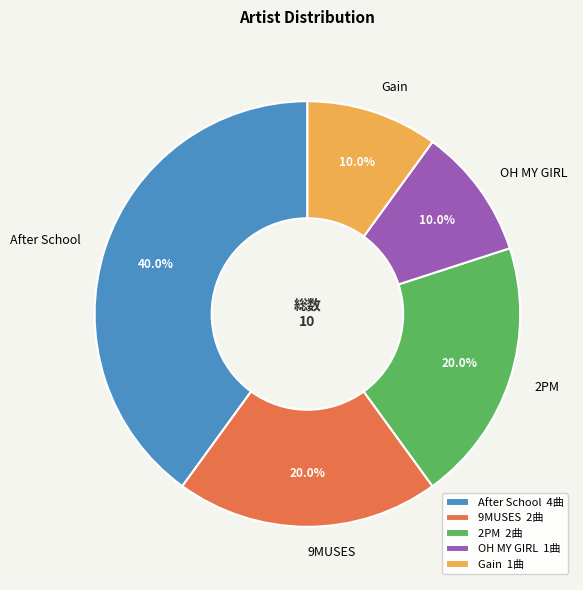

Combined, what portion of the pie is 9MUSES and 2PM?

40.0%